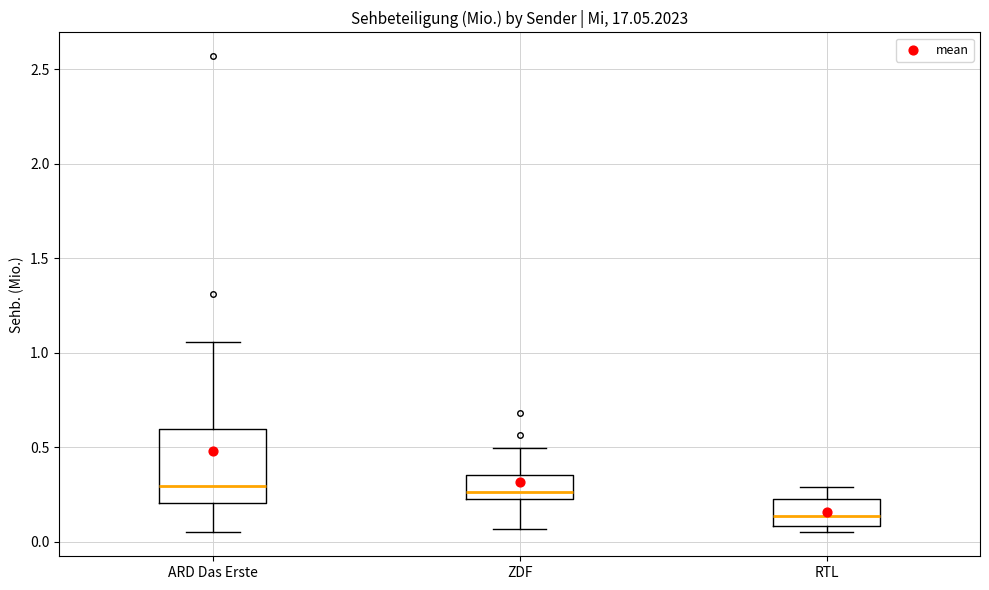

Reading left to right, transcribe this box plot: for each box, give where its median line is, the range the box spans, and where its two whiskers end, as read against the y-axis. The values are not printed on the chart, so give them approximately, as read against the axis.

ARD Das Erste: median 0.30, box 0.20 to 0.60, whiskers 0.05 to 1.05
ZDF: median 0.25, box 0.20 to 0.35, whiskers 0.05 to 0.50
RTL: median 0.15, box 0.10 to 0.25, whiskers 0.05 to 0.30